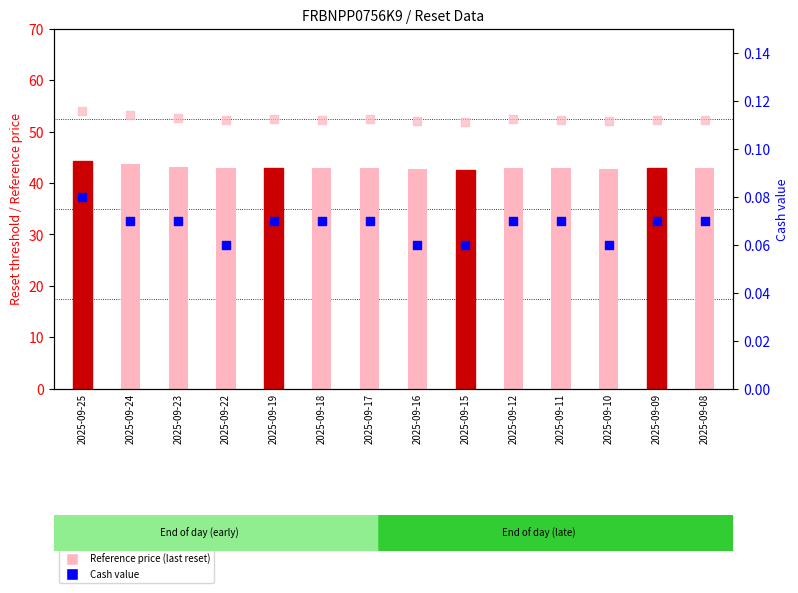

At which category is the sum across all series the highest?

2025-09-25